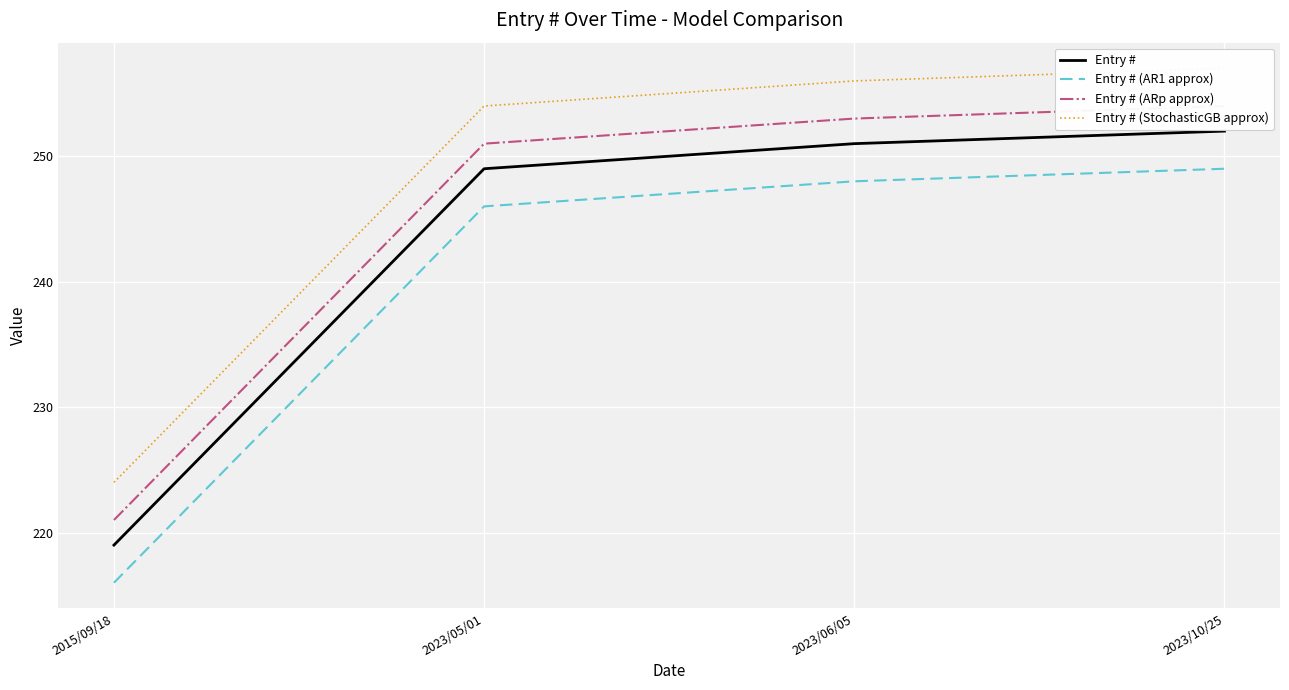

At which category is the sum across all series the highest?

2023/10/25